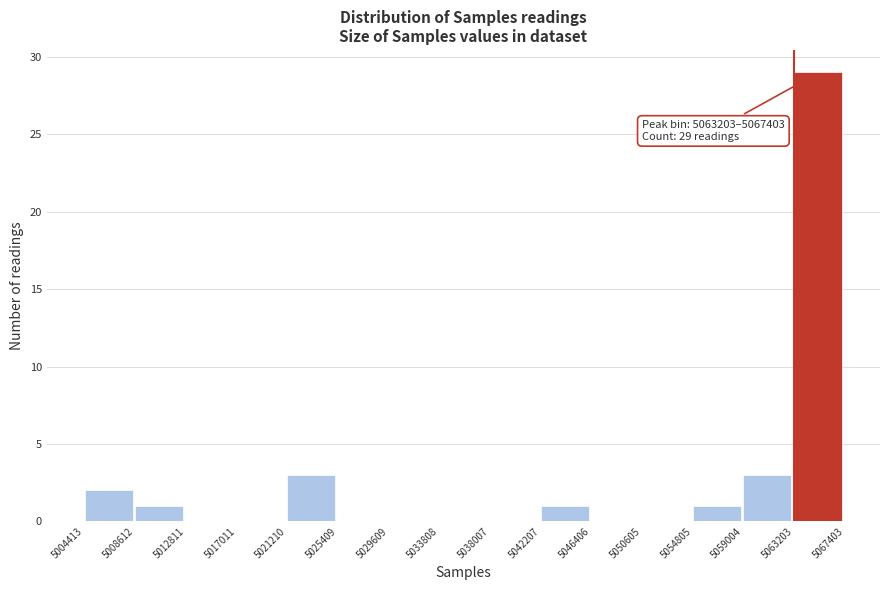

Over which range of the x-axis is the bar tallest?

5063203 to 5067403